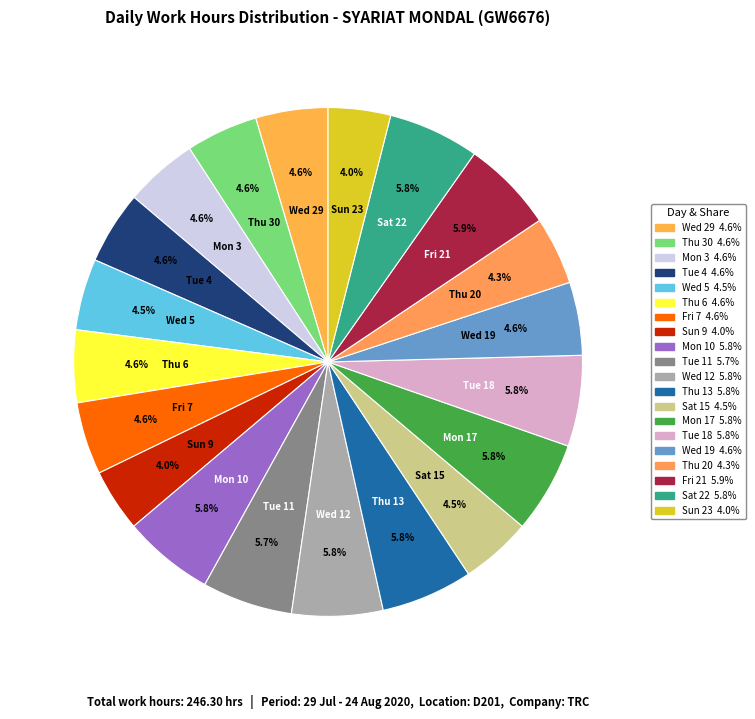

How many segments does this pie chart have?

20